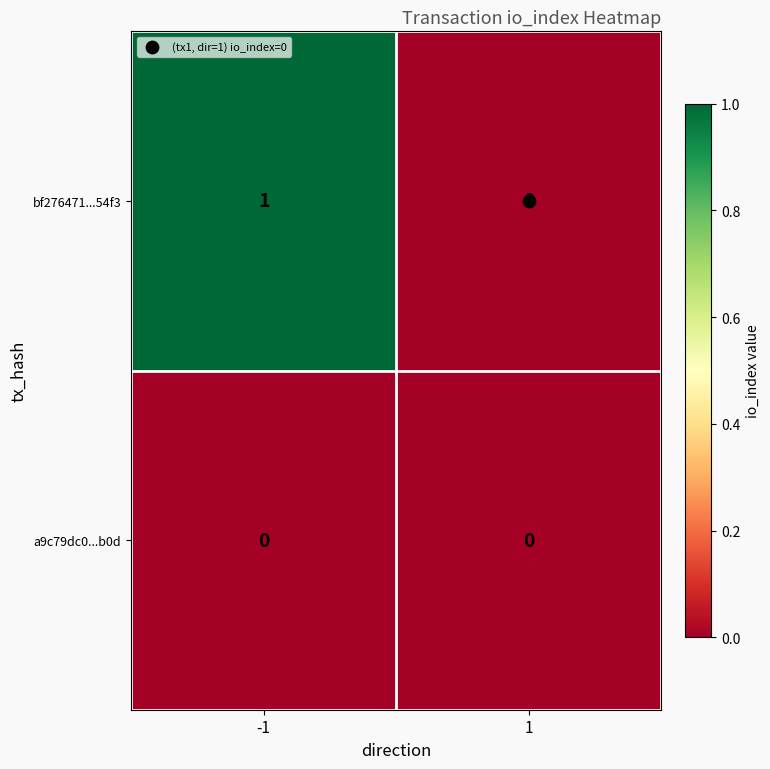

List the series in order of their peak value, highest first.

bf276471...54f3, a9c79dc0...b0d